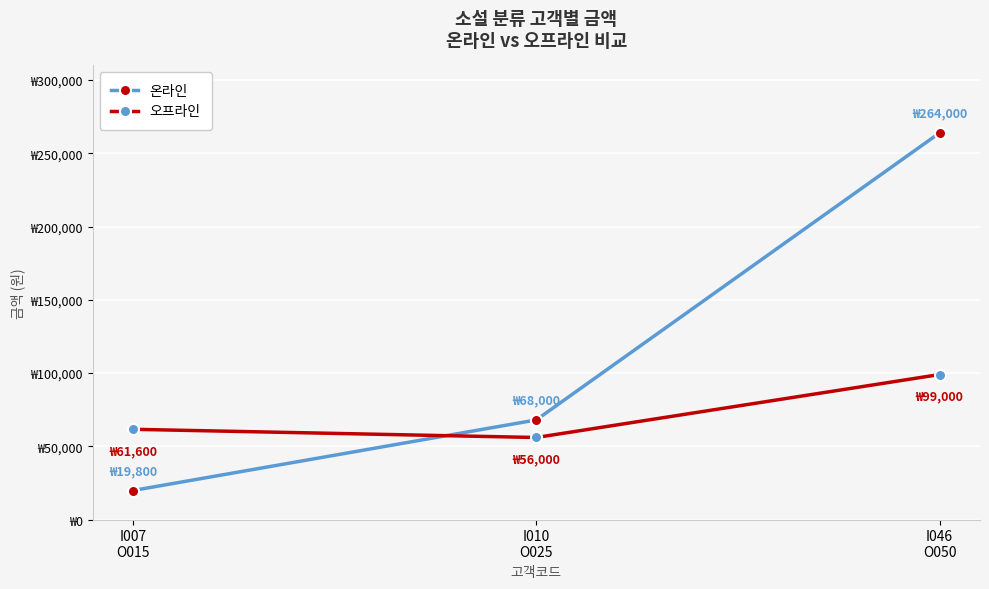

What are all the series names shown in the legend?

온라인, 오프라인